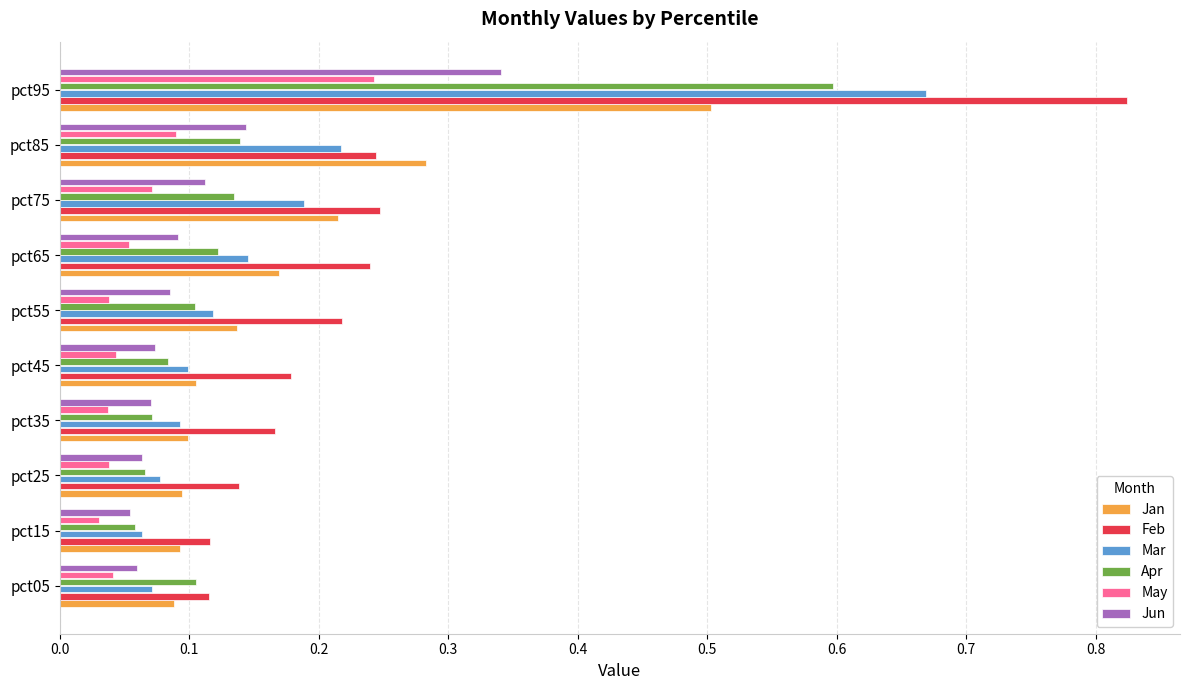

Is the value of Apr at pct75 greater than the value of Feb at pct45?

No